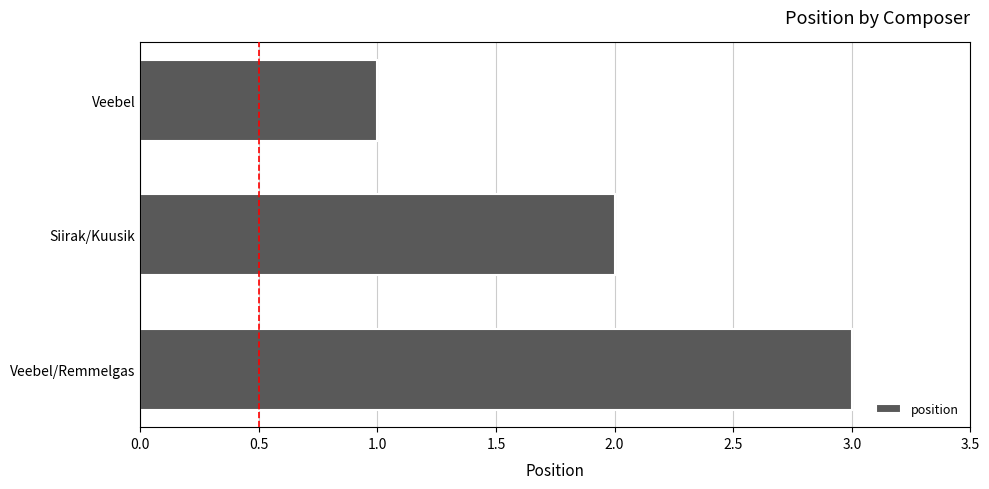

Approximately how many times larger is the value at Siirak/Kuusik compared to Veebel/Remmelgas?

0.7